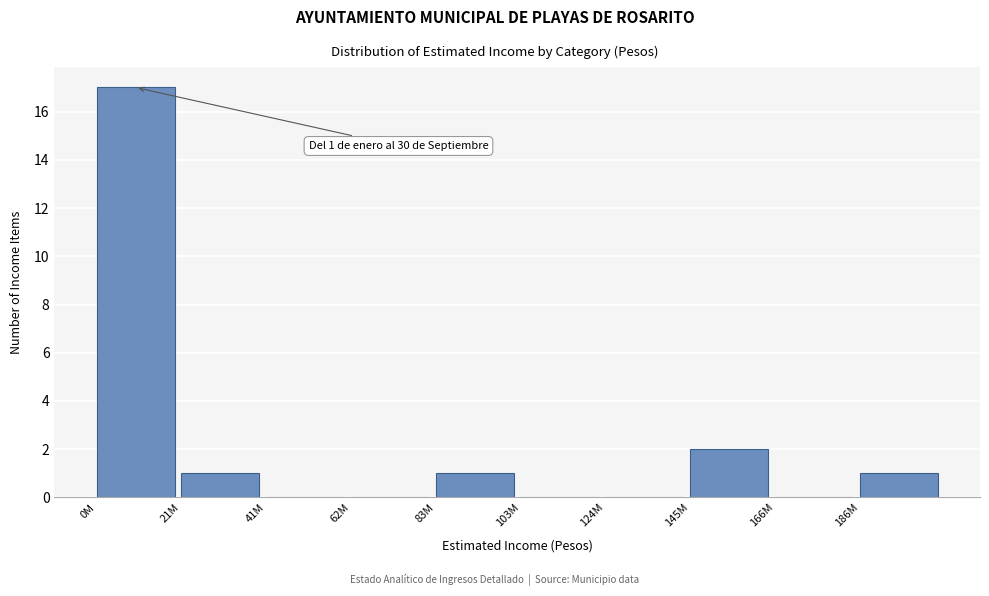

Is it true that the value at 166M is -11?

False